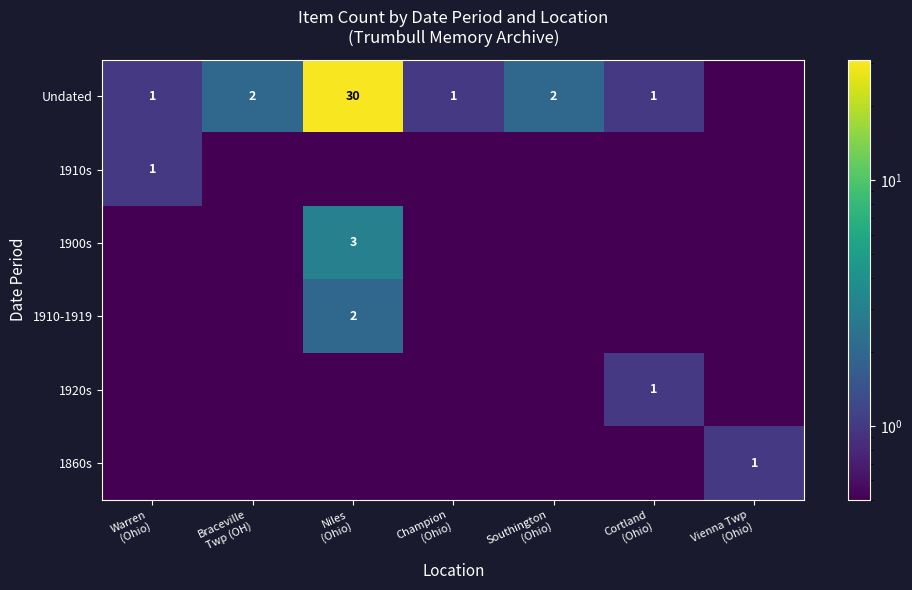

Between Warren
(Ohio) and Southington
(Ohio), which is larger?

Southington
(Ohio)